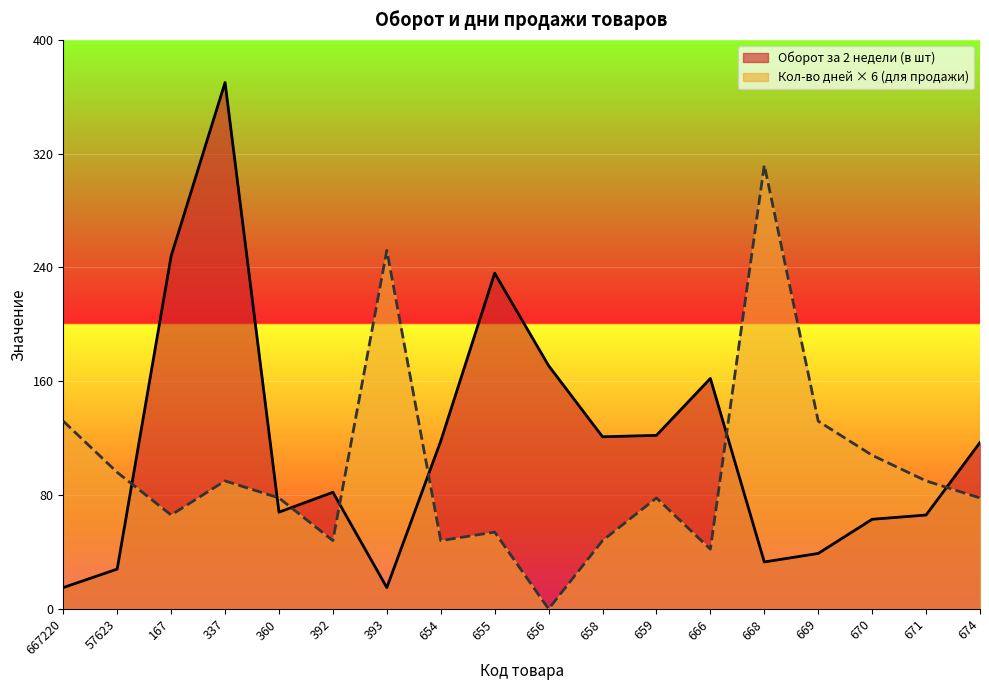

What is the value of the Оборот за 2 недели (в шт) point at the 3rd from the left?

248